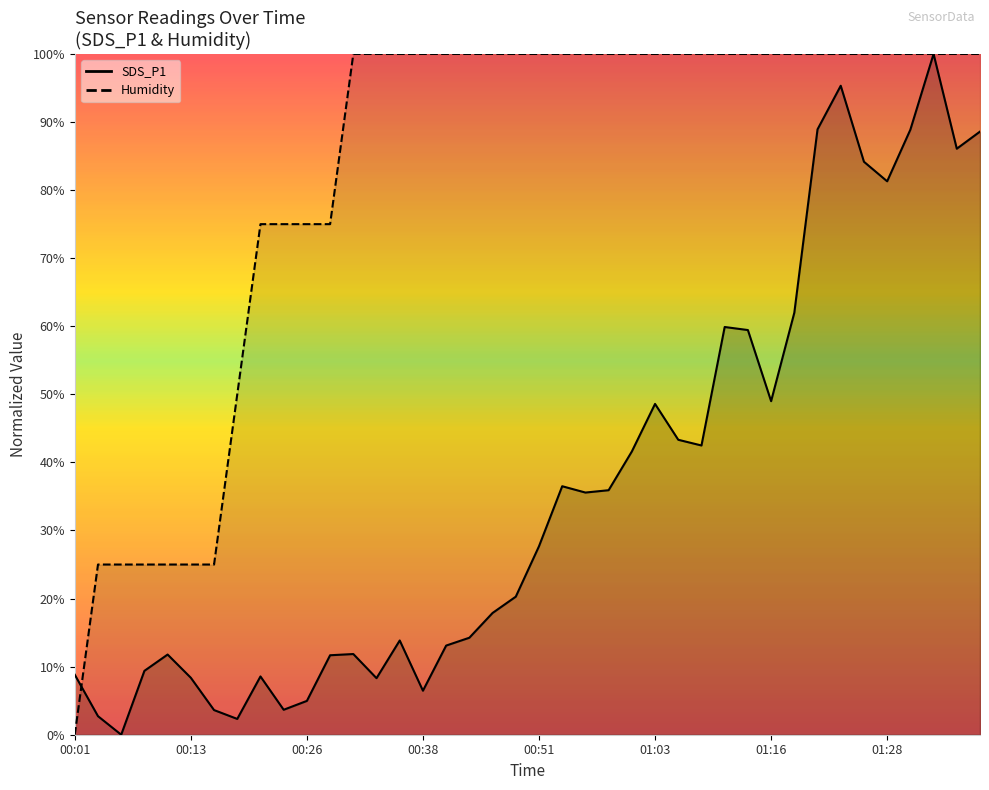

What is the approximate value of Humidity at 00:43?

1.0